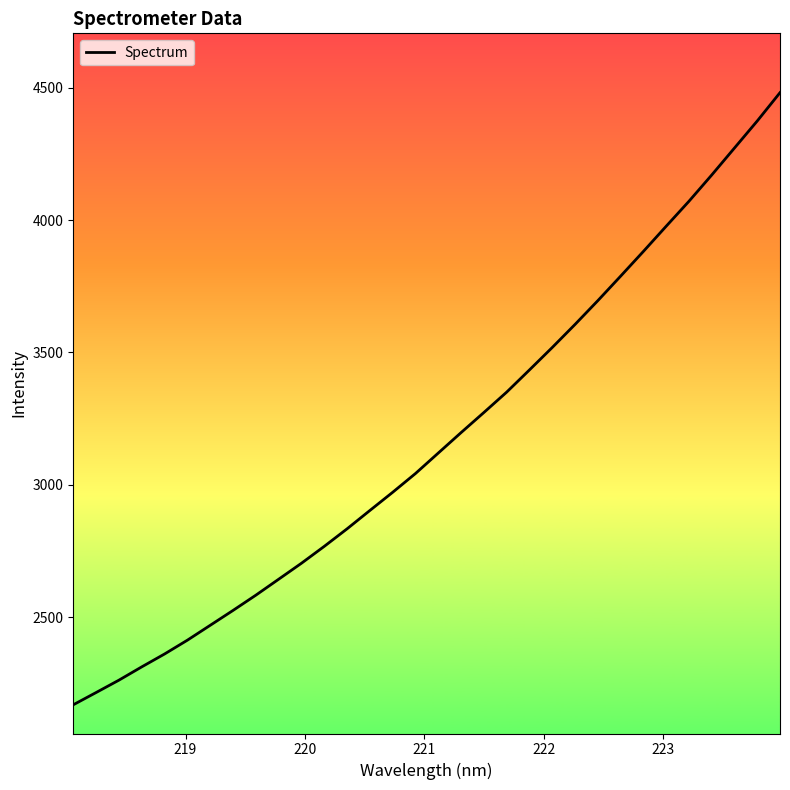

What is the smallest value displayed?

2169.3